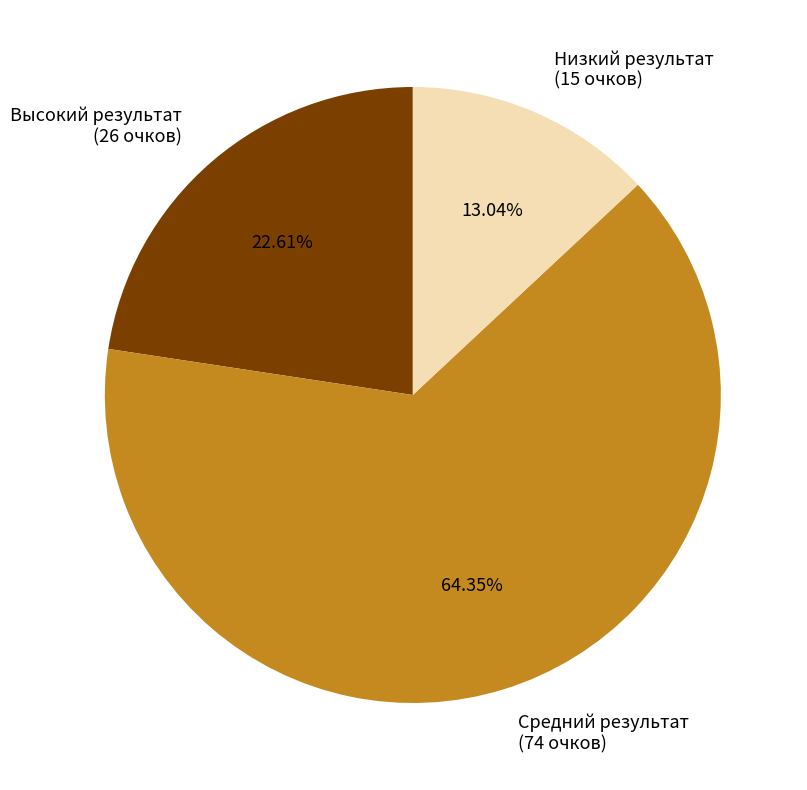

Does Высокий результат (26 очков) account for over 50% of the chart?

No